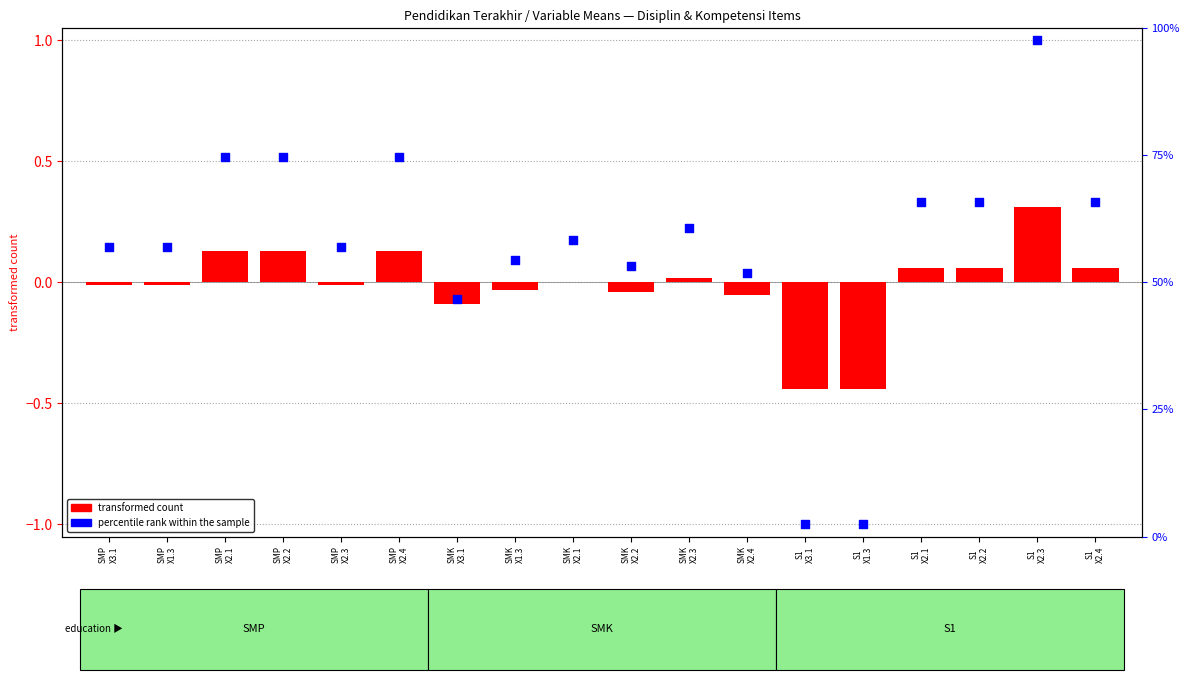

Which series has the largest Y range (max minus min)?

percentile rank within the sample